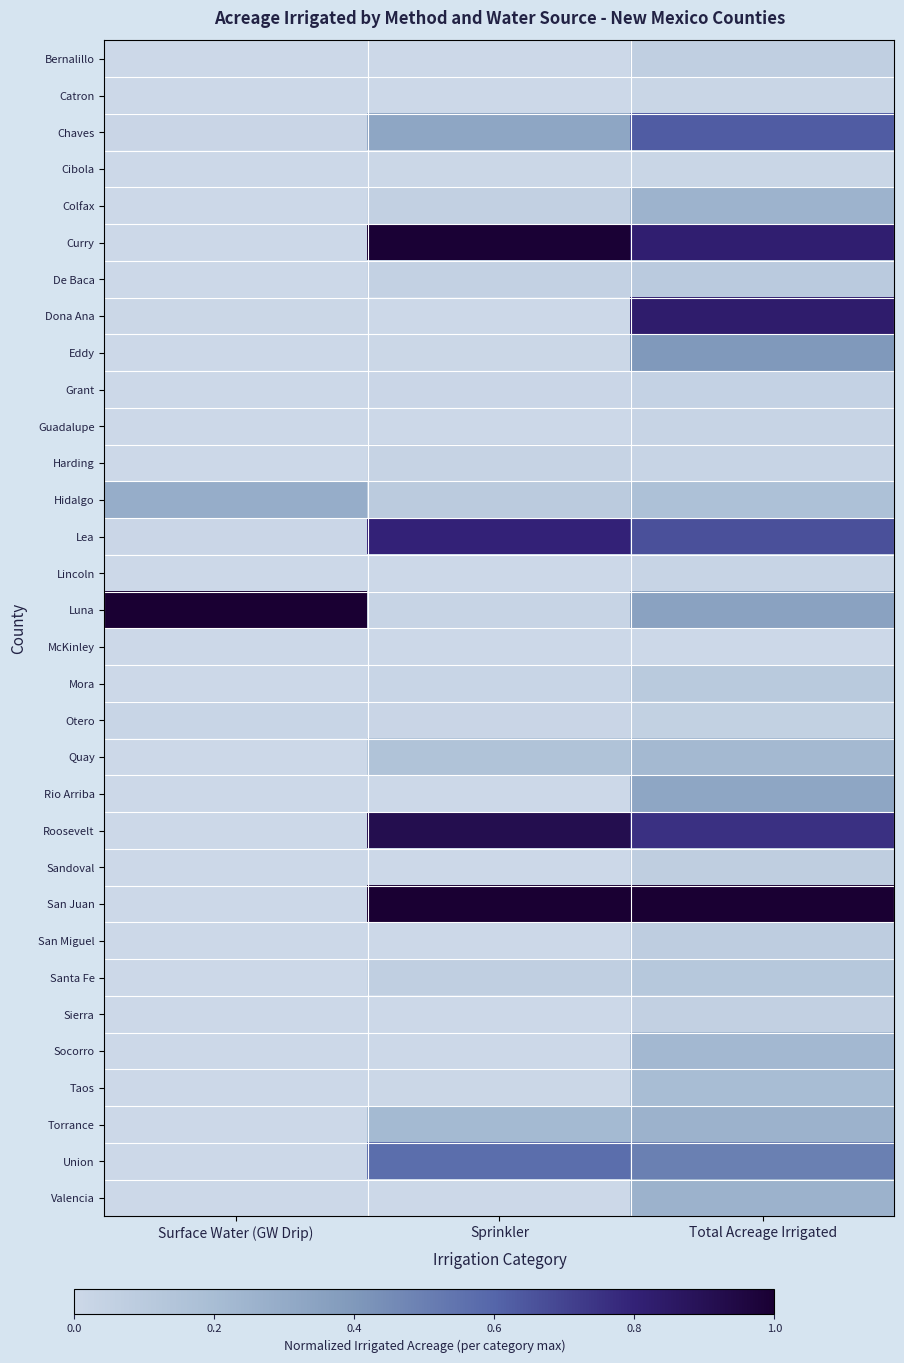

At which category is the sum across all series the highest?

Total Acreage Irrigated